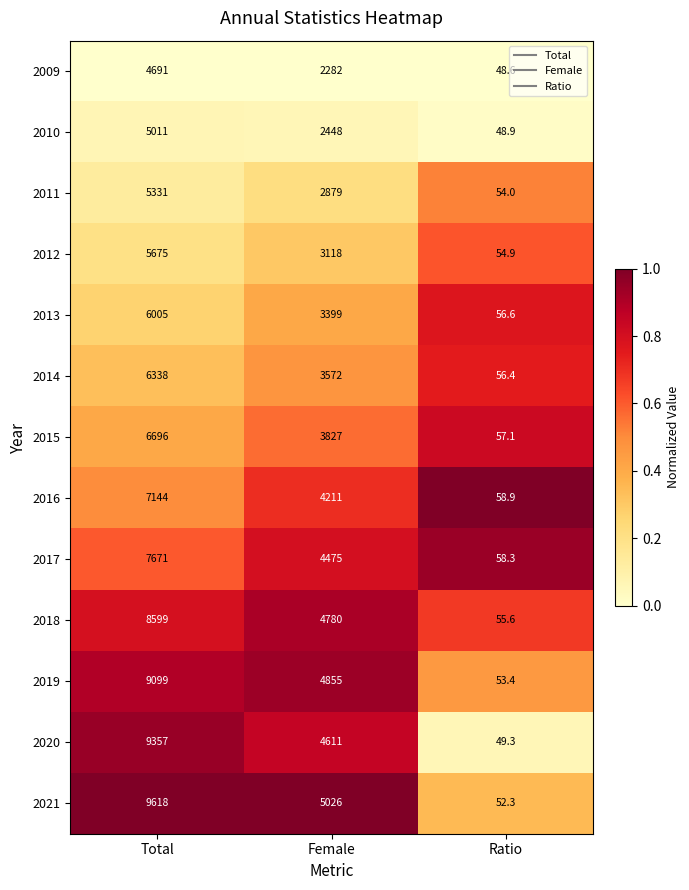

List the labels in order of 2010 value, largest first.

Total, Female, Ratio